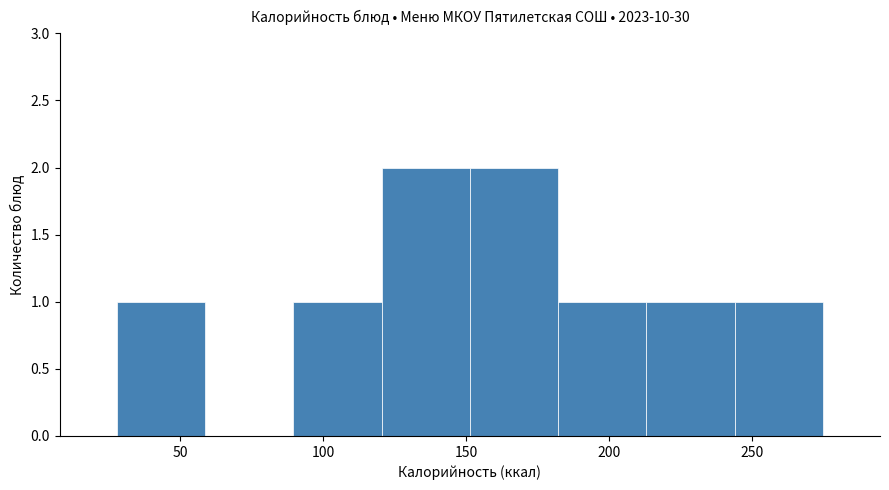

Reading left to right, transcribe this chart: for each bar, give the range it covers on the x-axis and its height. Neither the bar edges nor the heights are printed on the chart, so give them approximately, as read against the axes.

30 to 60: 1
60 to 90: 0
90 to 120: 1
120 to 150: 2
150 to 180: 2
180 to 215: 1
215 to 245: 1
245 to 275: 1